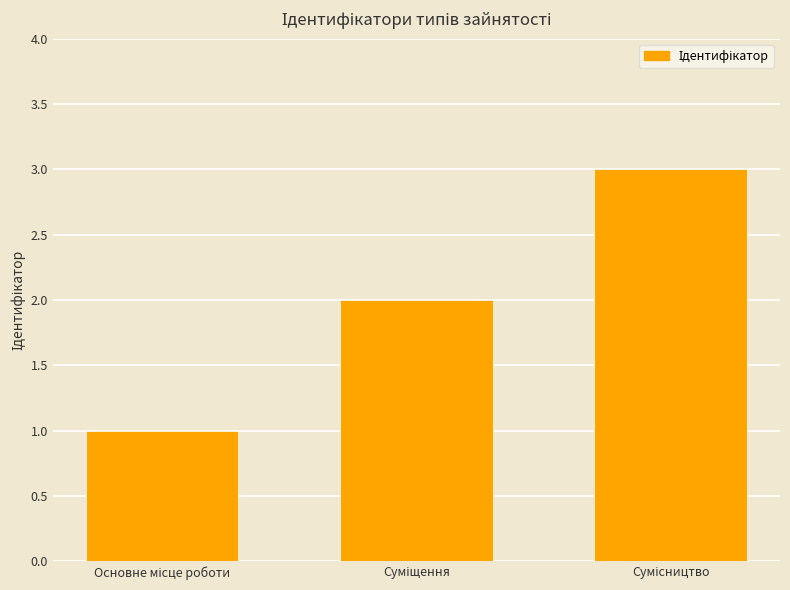

What is the sum of all values?

6